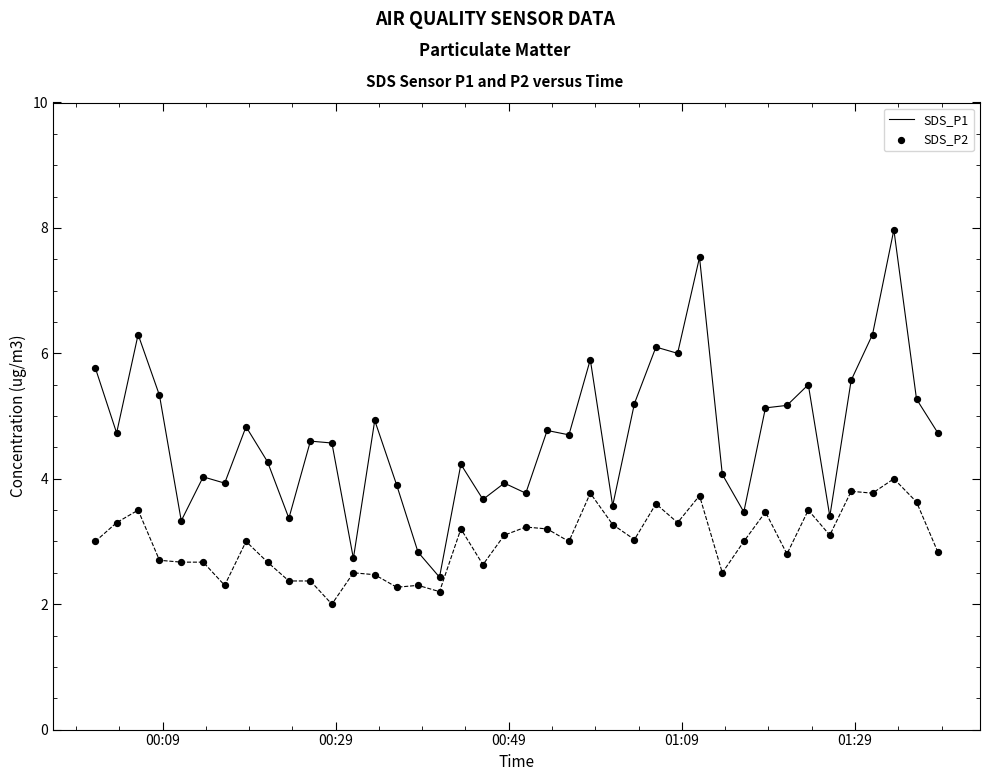

Which series contains the highest Y value?

SDS_P1